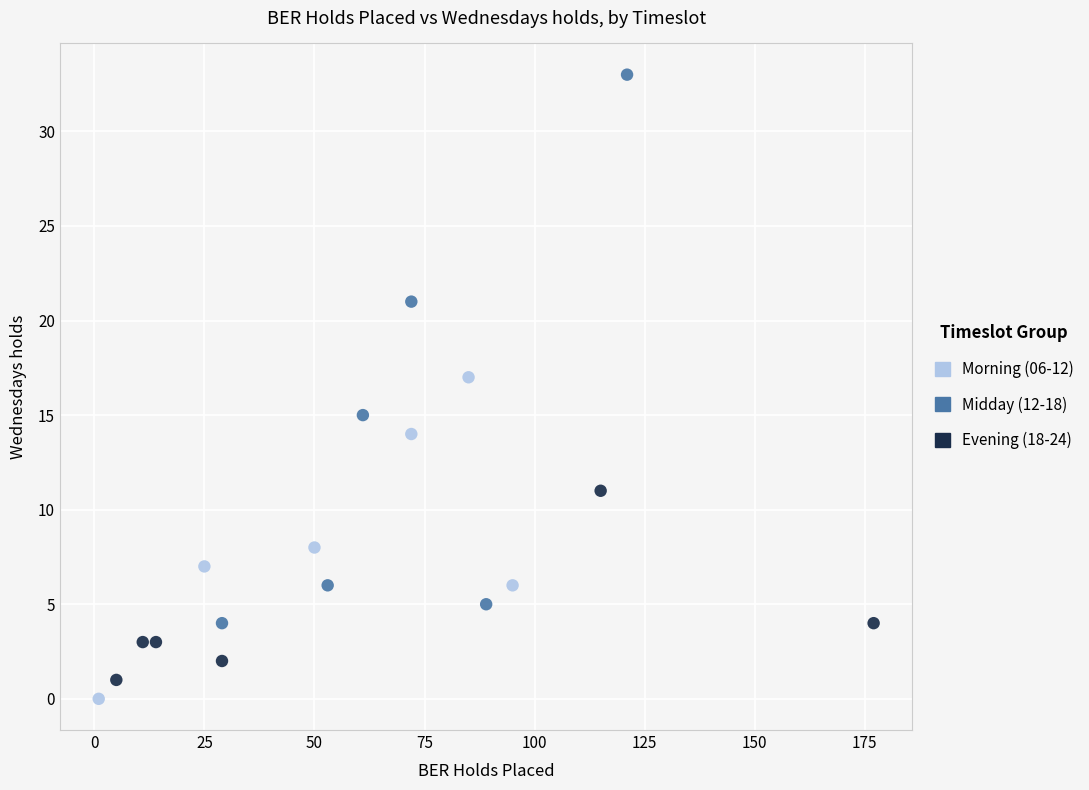

Which series has the largest Y range (max minus min)?

Midday (12-18)